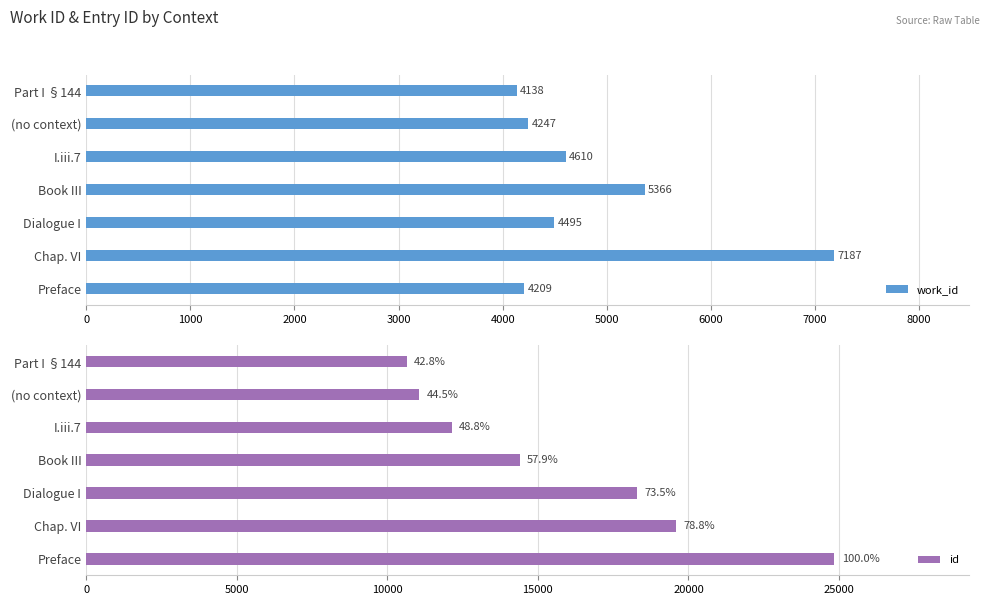

Which has a higher value, 5000 or 3000?

5000